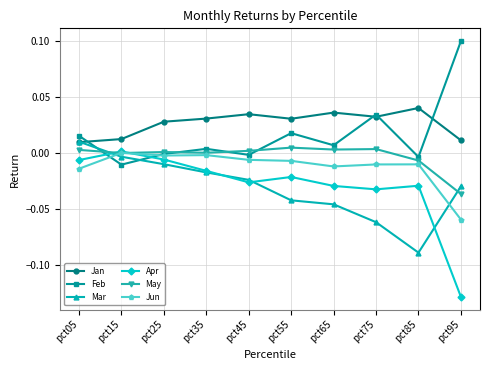

Is it true that Mar equals 0.0 at pct05?

True